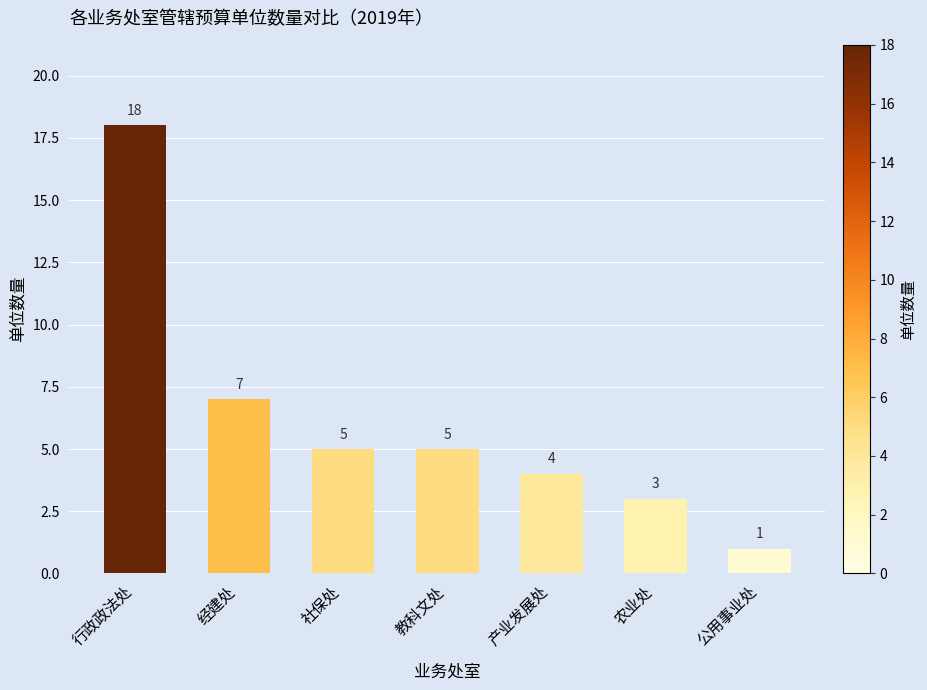

Reading left to right, what are all the values shown in this chart?

18	7	5	5	4	3	1